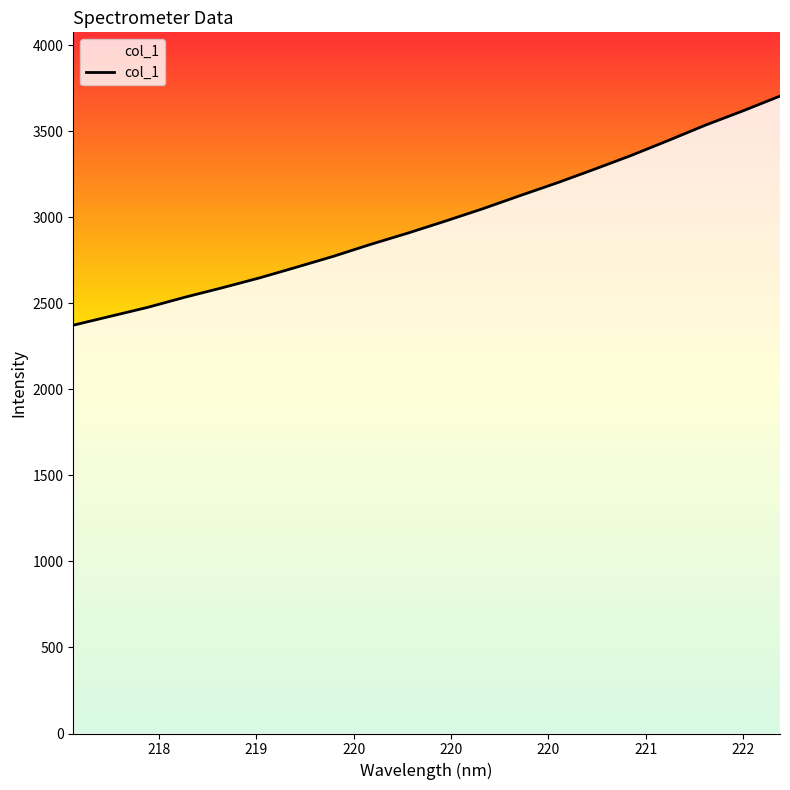

What is the greatest value displayed?

3705.4